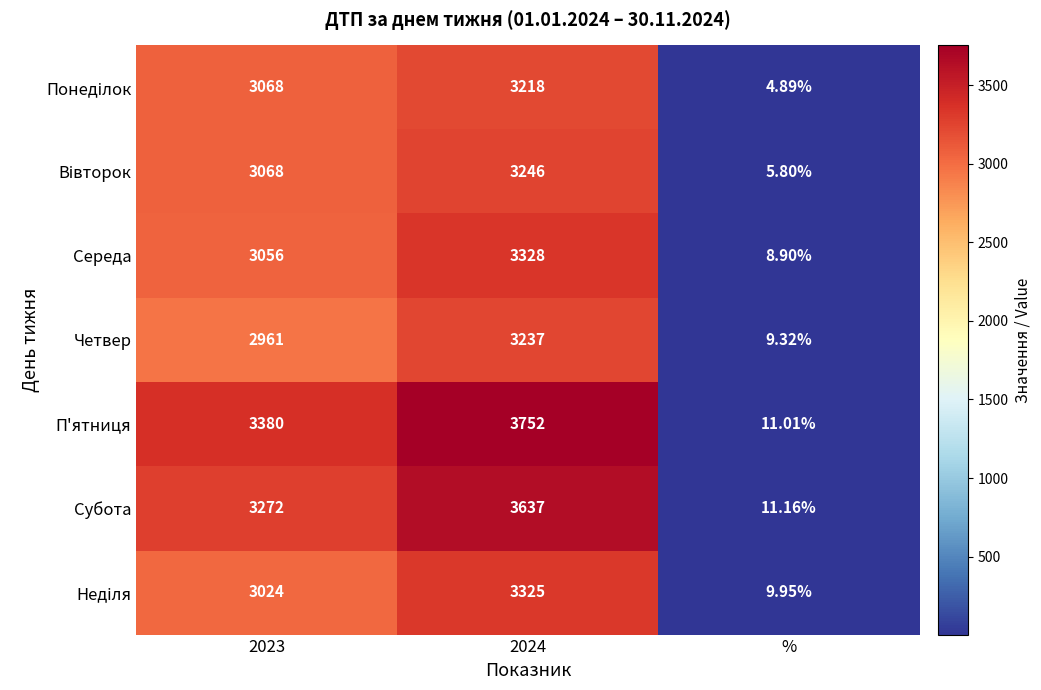

Which series changed the most between 2023 and %?

П'ятниця